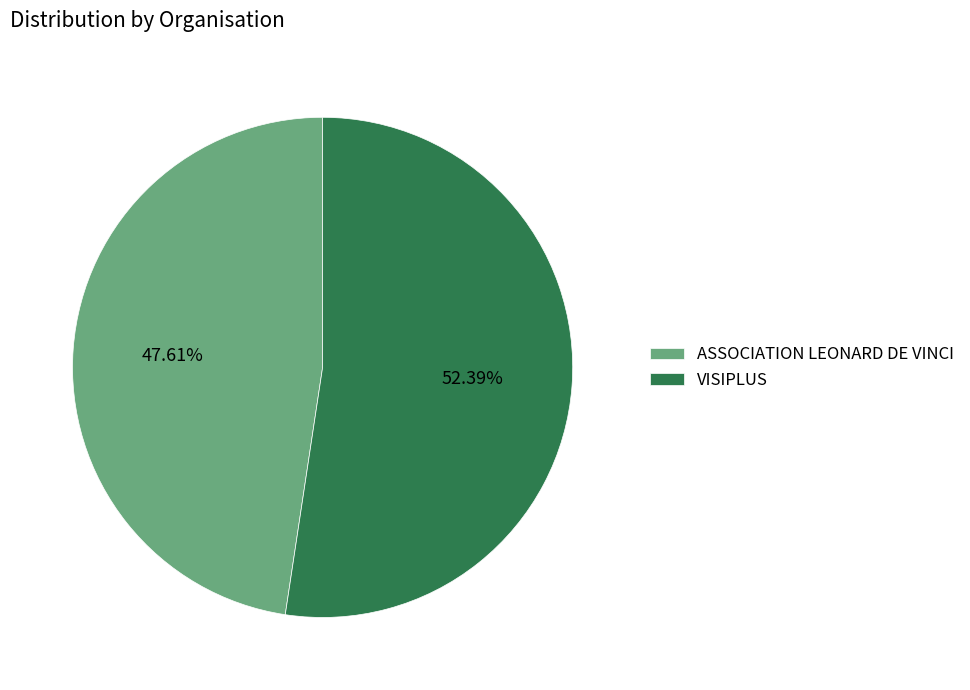

How many slices are in this pie chart?

2